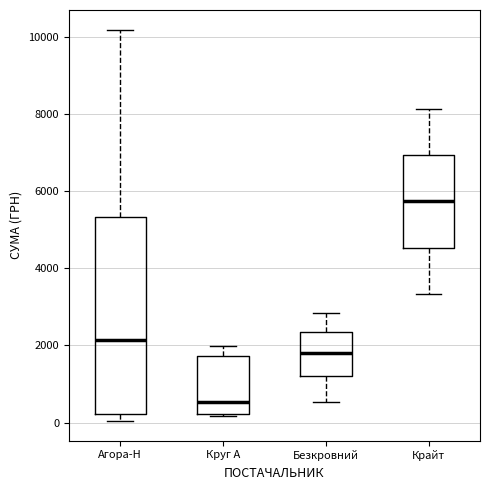

Comparing the boxes themselves (not the whiskers), which one is the tallest?

Агора-Н